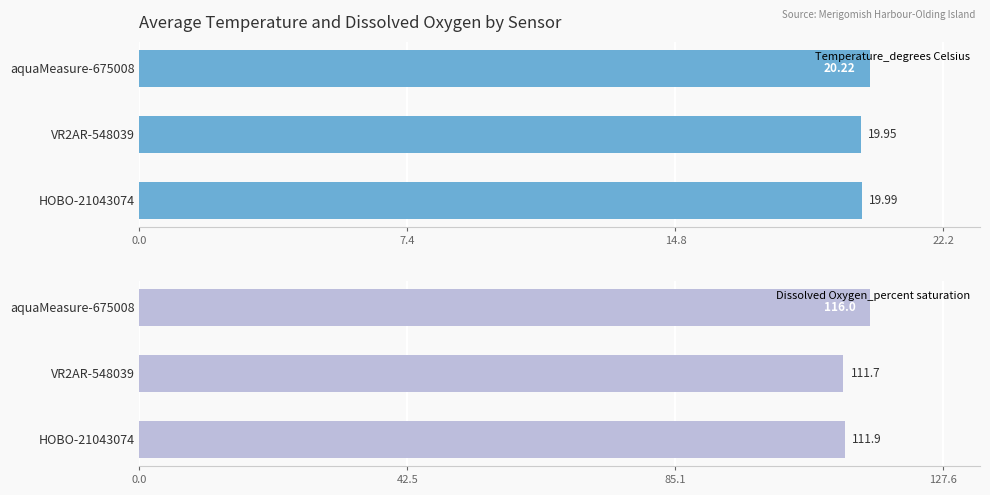

What is the sum of all Temperature_degrees Celsius values?

60.2